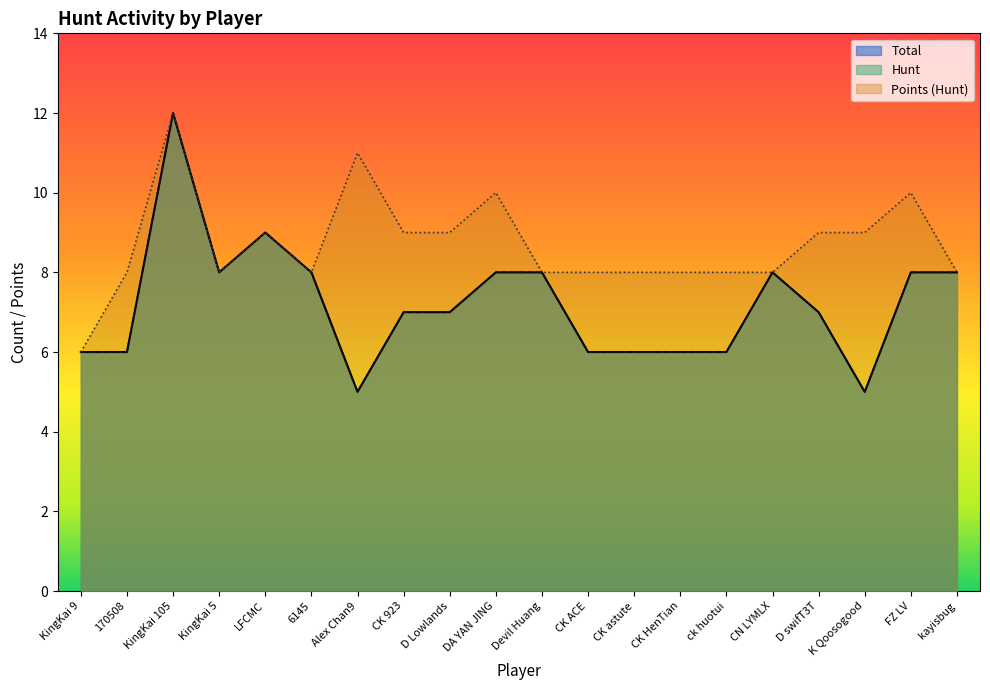

True or false: Total and Hunt cross at least once.

False